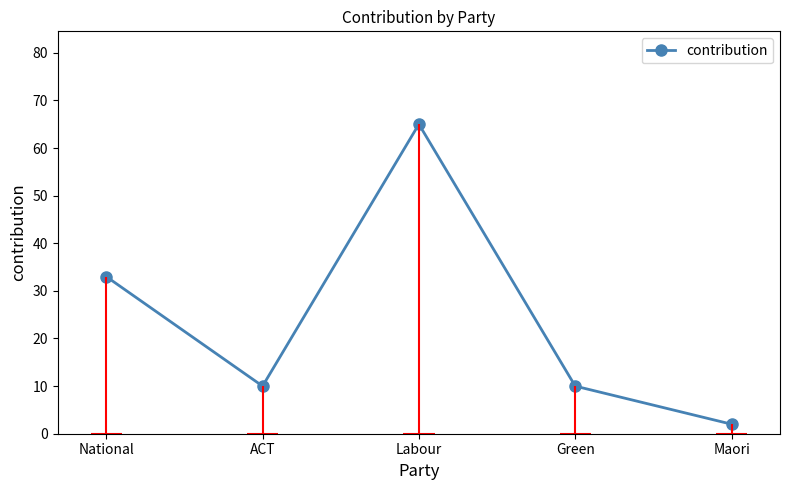

What is the change in value from National to Green?

-23